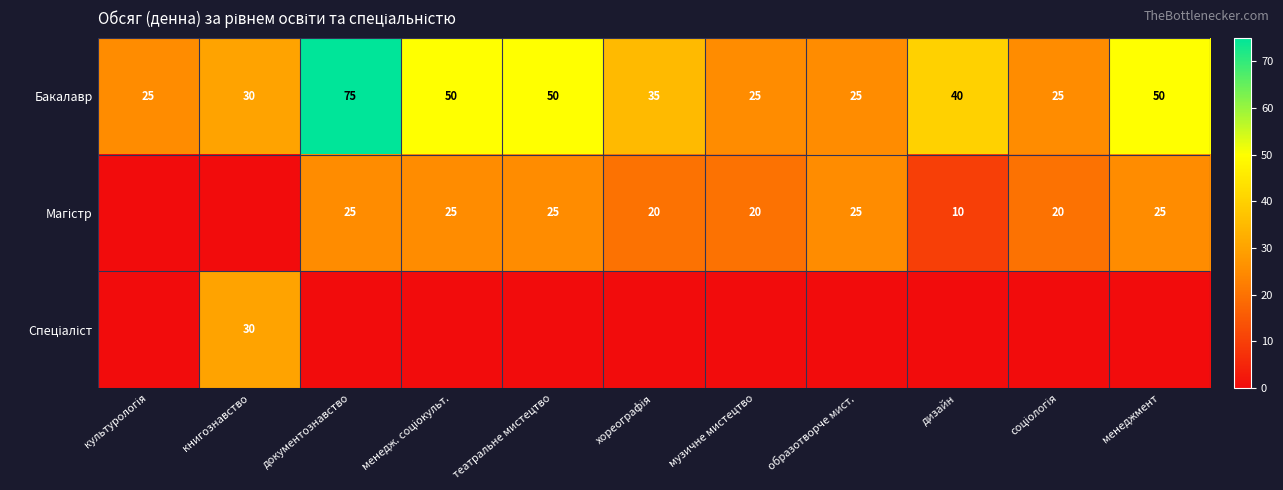

What is the difference between the highest and lowest values at хореографія?

35